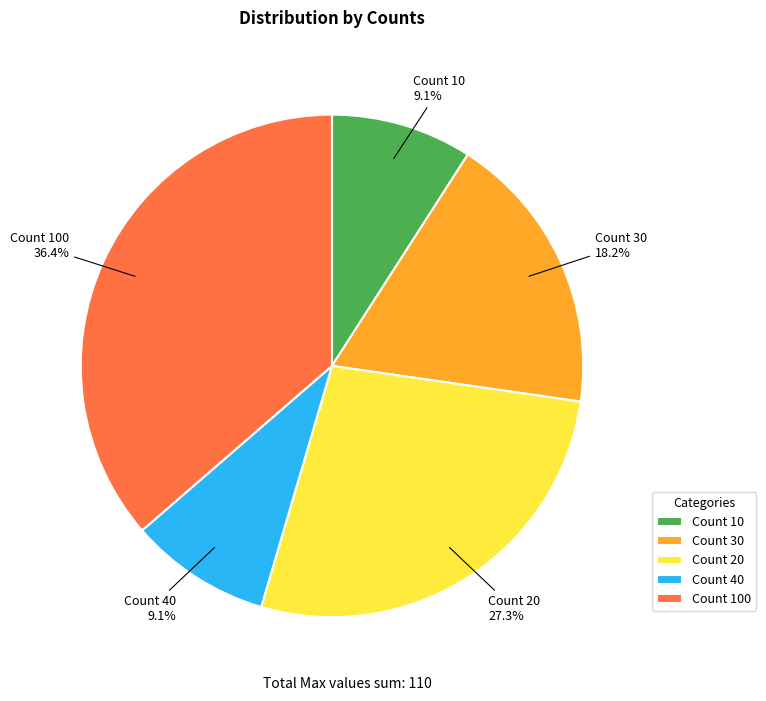

Between Count 30 and Count 10, which is larger?

Count 30